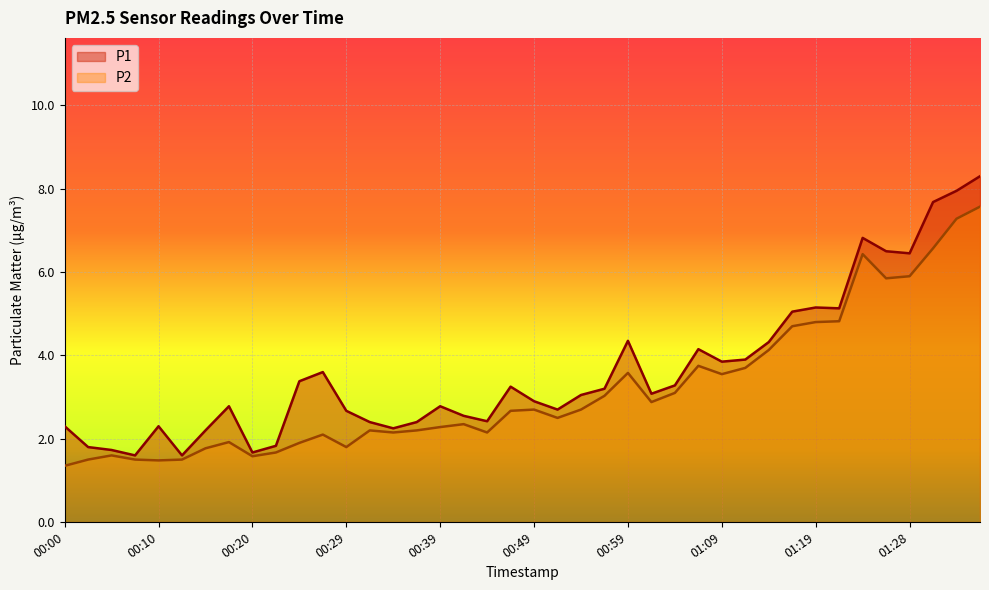

In P2, how many points are higher than both neighbors (excluding endpoints)?

9